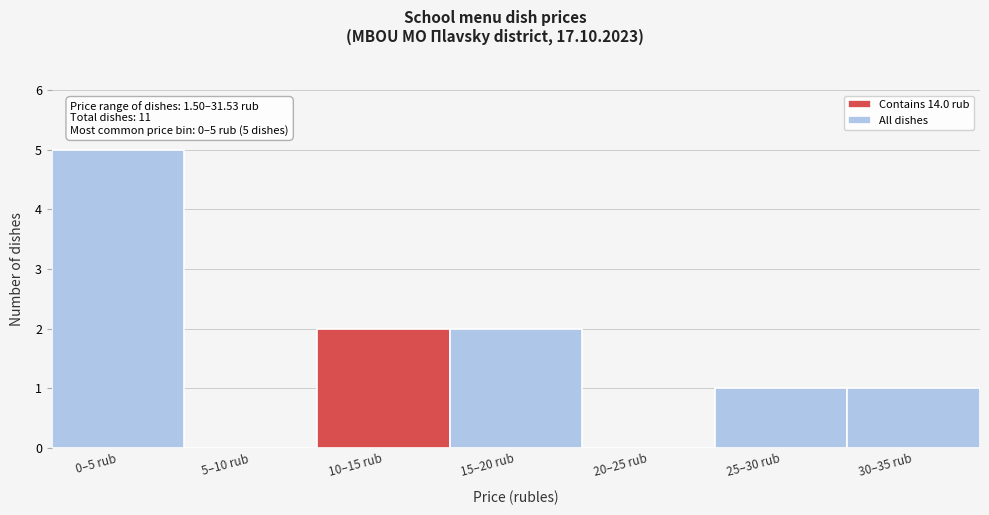

Reading left to right, list all the values displayed in this chart.

0–5 rub=5	5–10 rub=0	10–15 rub=2	15–20 rub=2	20–25 rub=0	25–30 rub=1	30–35 rub=1